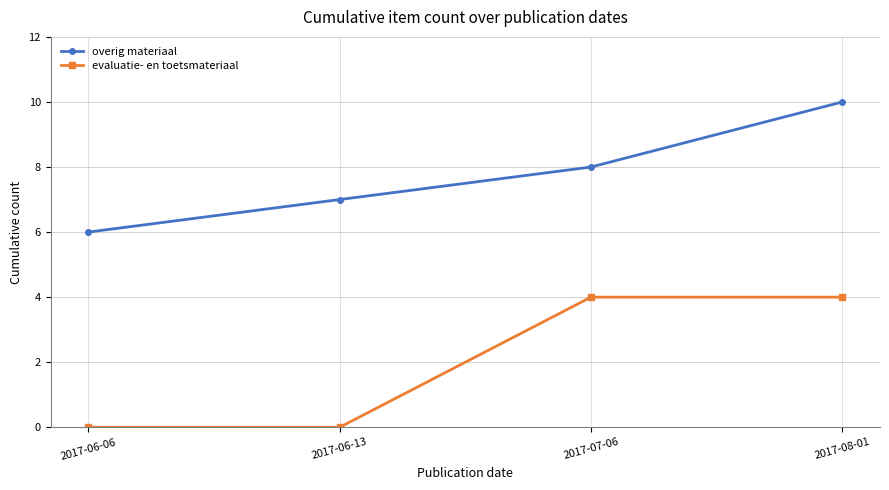

Reading right to left, extract all data points from this chart.

overig materiaal: 10	8	7	6
evaluatie- en toetsmateriaal: 4	4	0	0